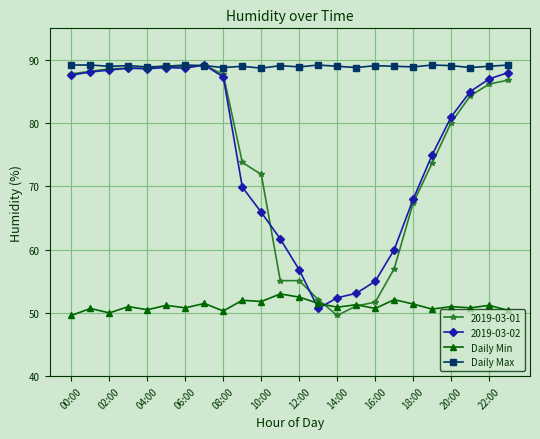

How many data points does each series have?

24